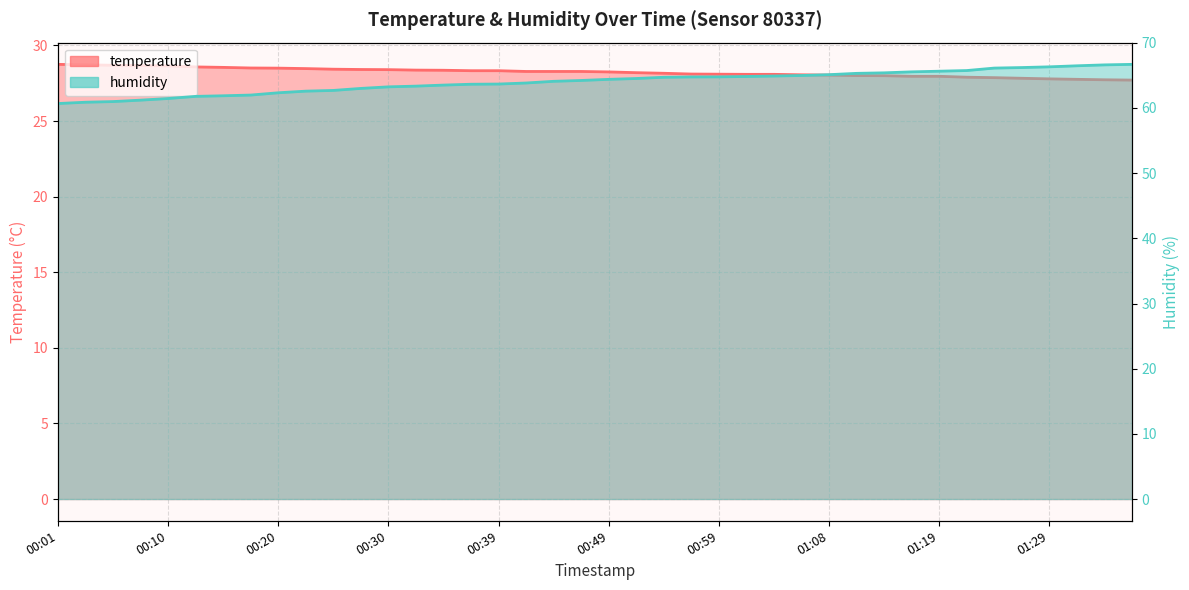

At which label does humidity first exceed 64?

00:44